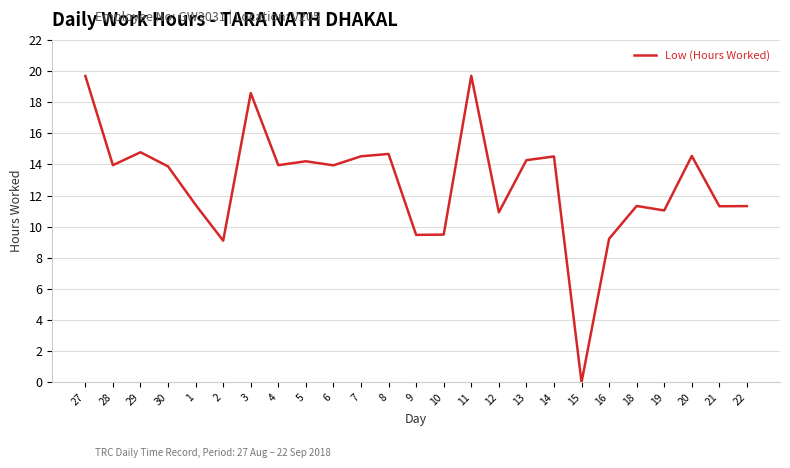

Which label corresponds to the smallest value in the chart?

15